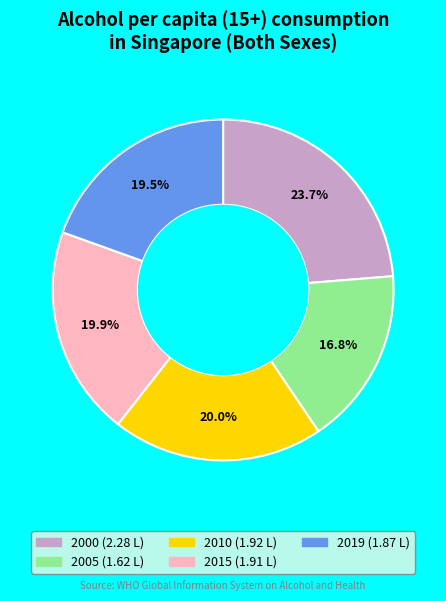

What percentage is NOT represented by 2015?

80.1%